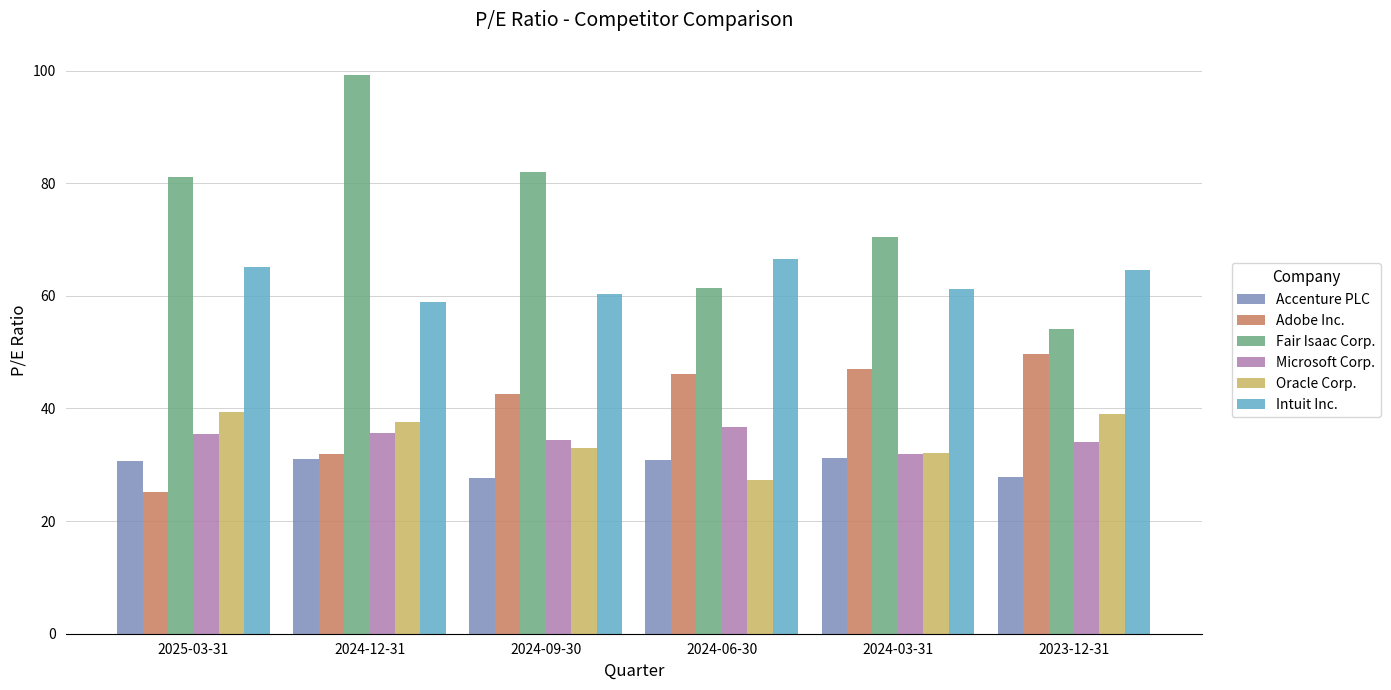

Is it true that Intuit Inc. equals 61.2 at 2024-03-31?

True